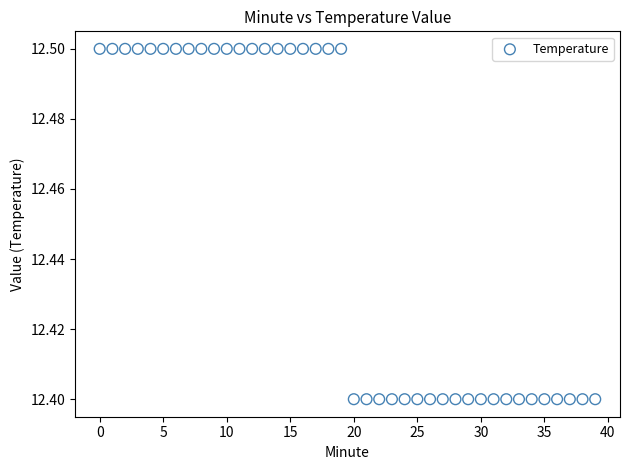

Count the number of points in this scatter plot.

40